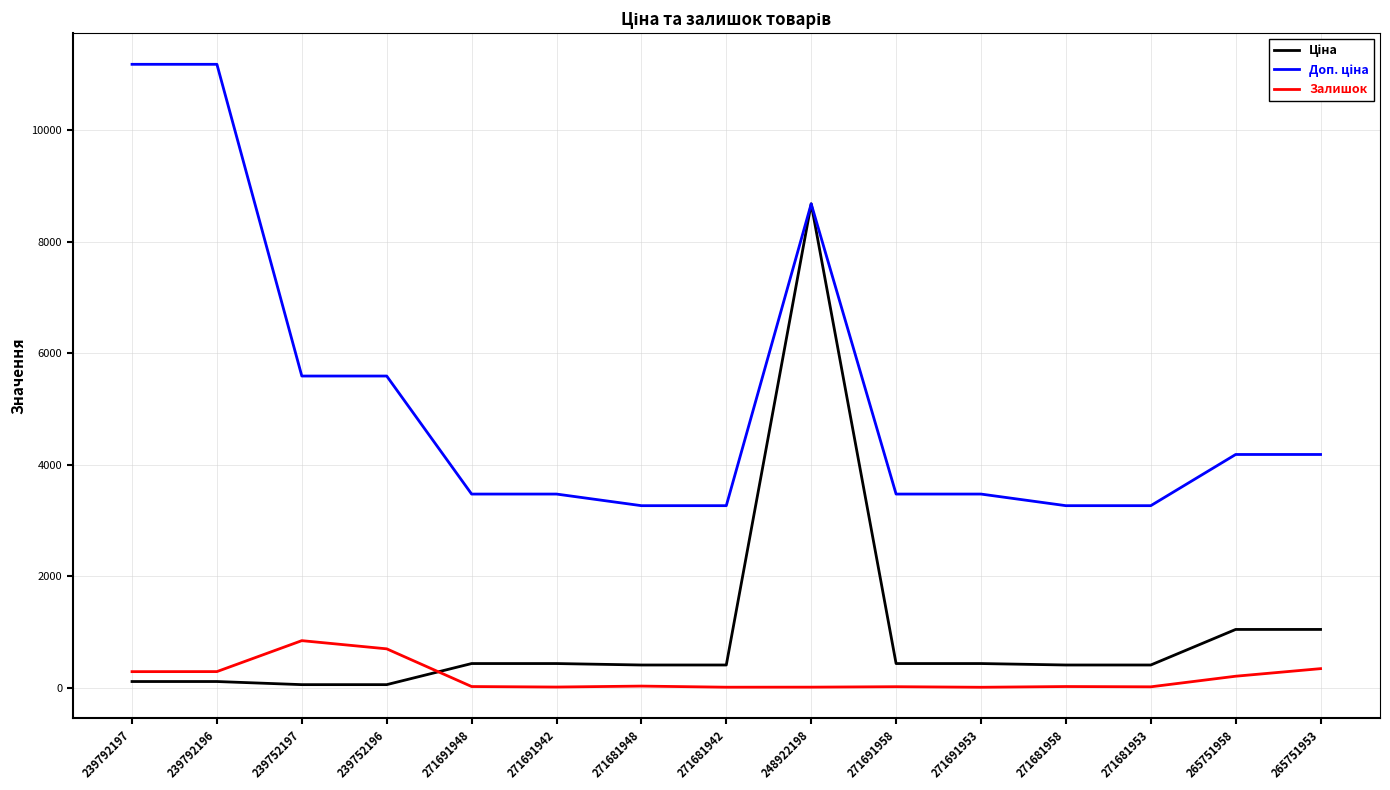

What position from the left is 239792197?

1